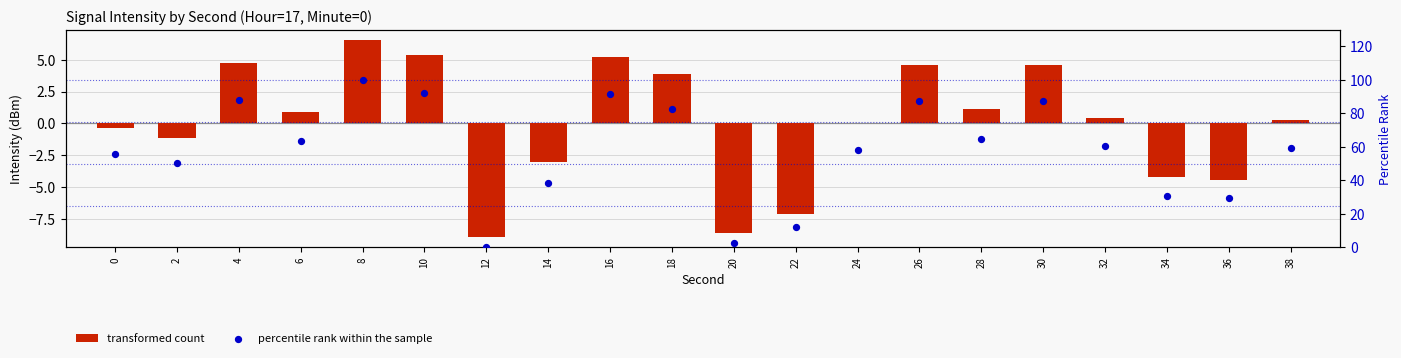

At which category is the sum across all series the highest?

8